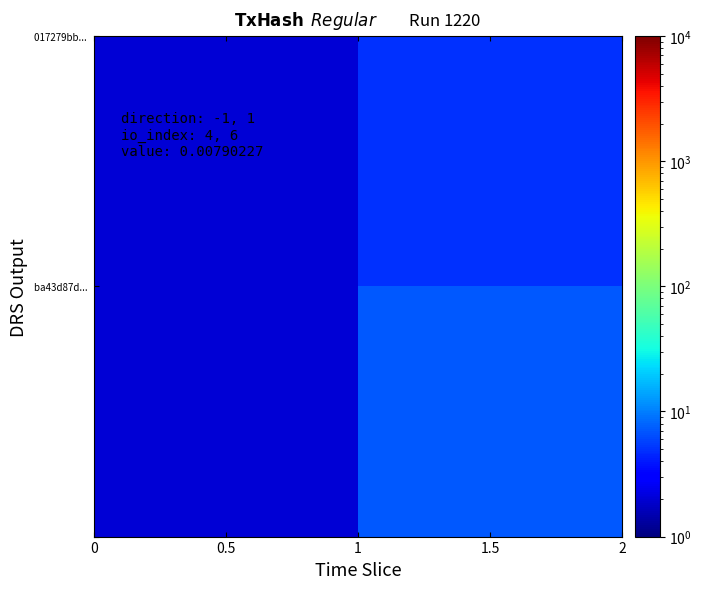

What is the greatest value displayed?

7